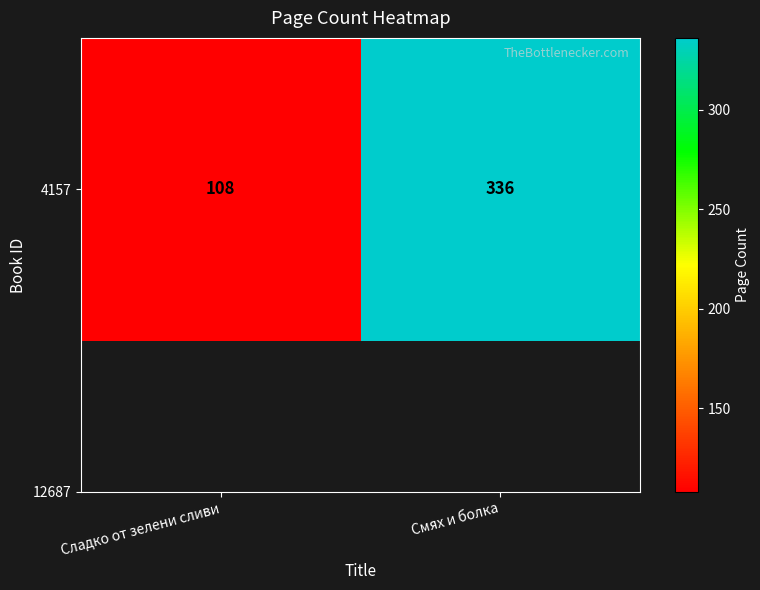

The value at Смях и болка is 154. True or false?

False